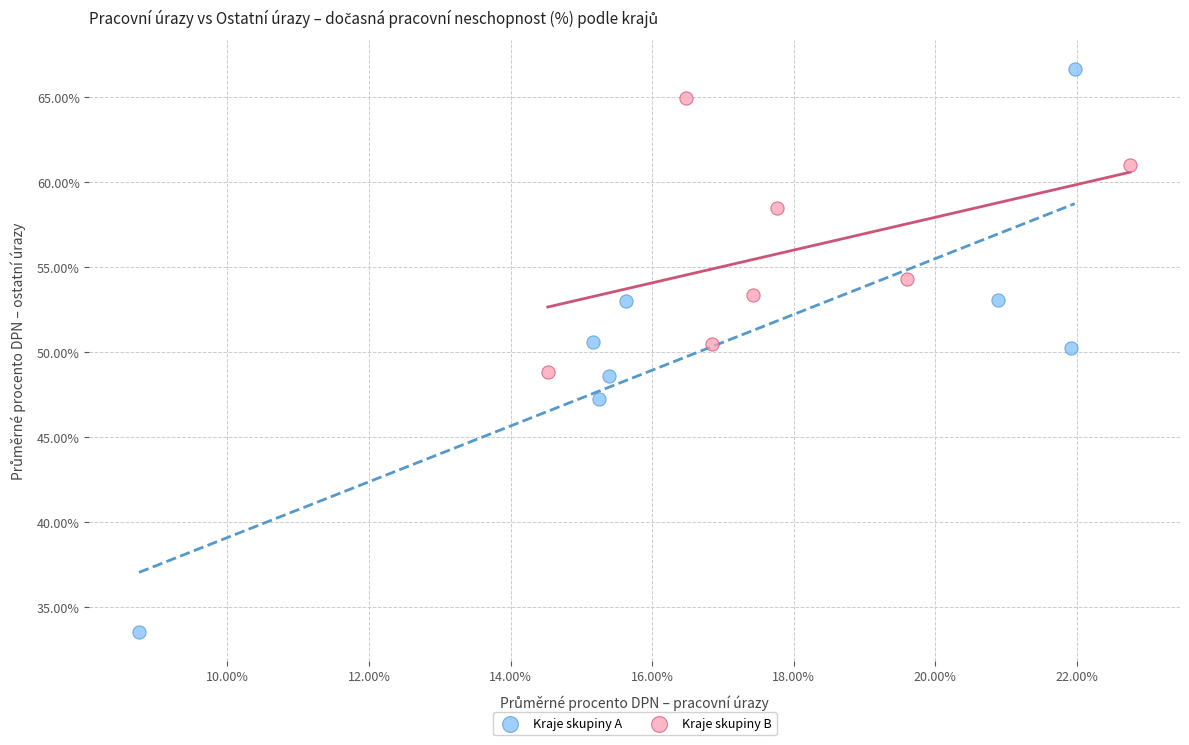

Which series contains the lowest Y value?

Kraje skupiny A